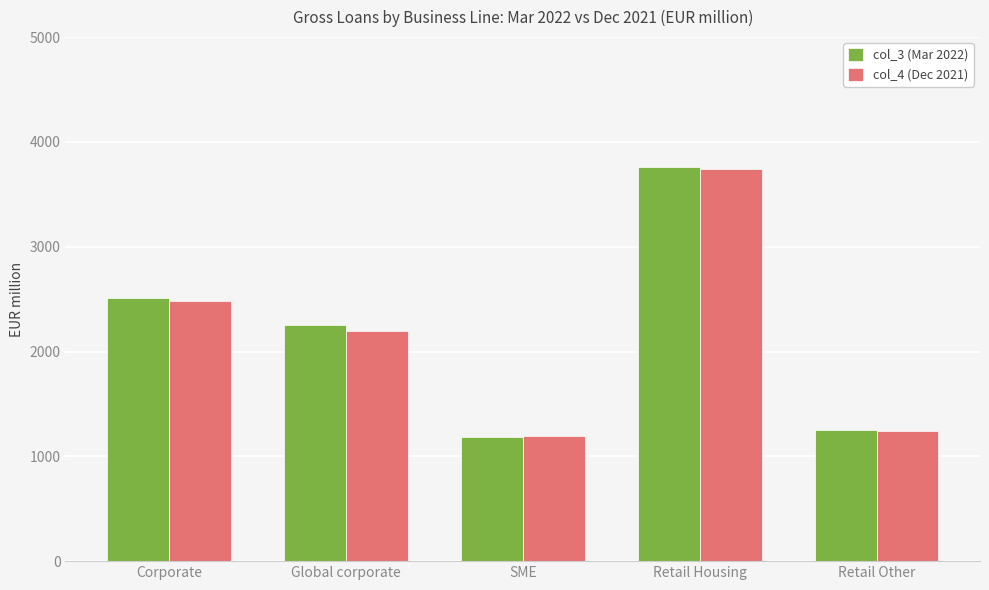

How many data points in col_4 (Dec 2021) are less than 2196?

2